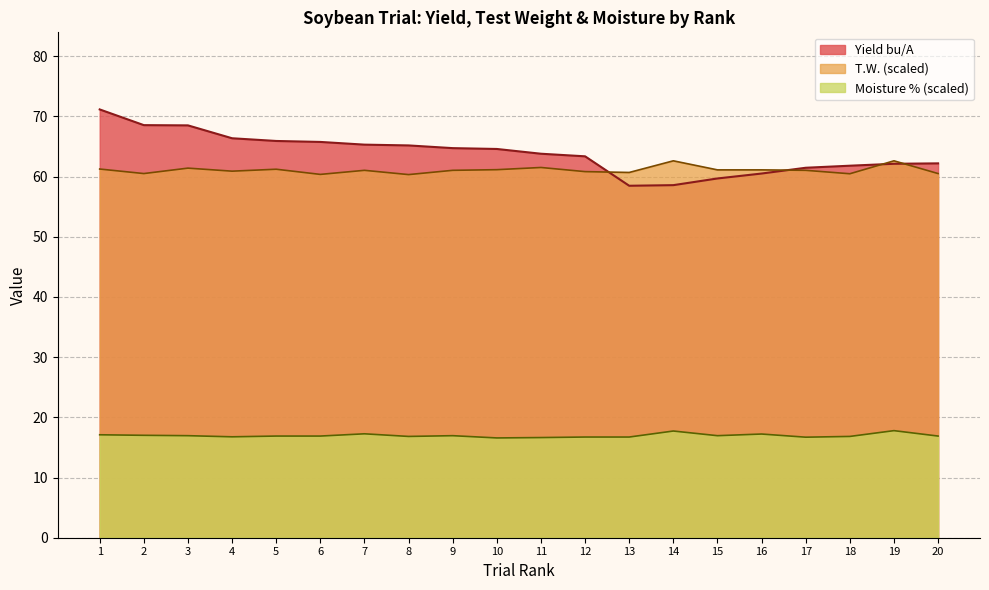

How many lines are shown in the chart?

3